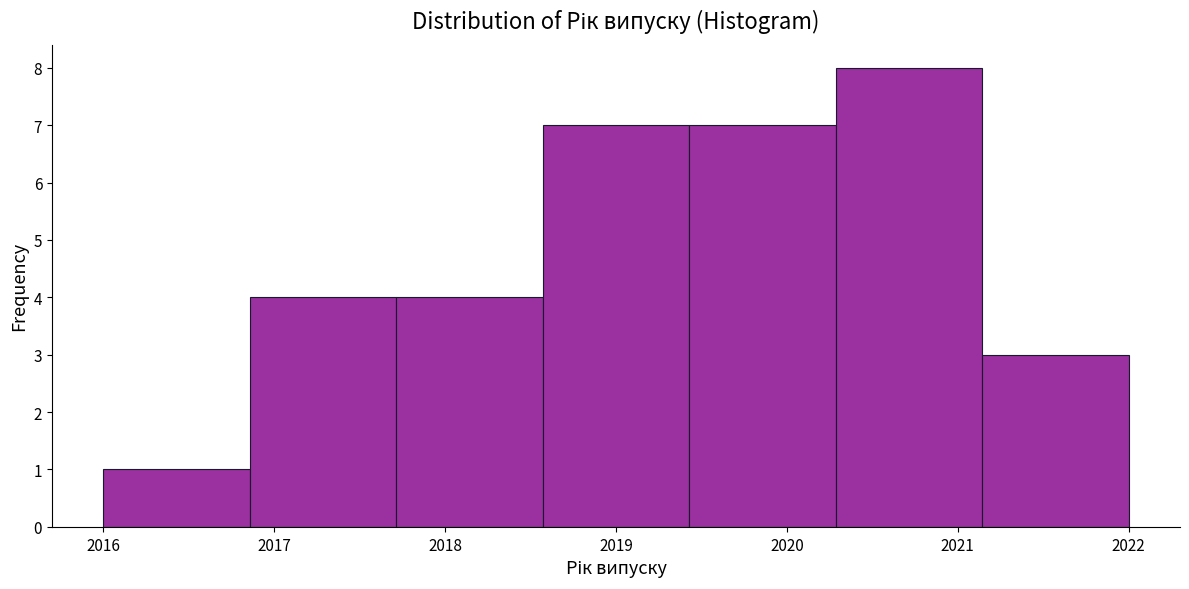

What is the height of the bar covering 2020.3 to 2021.1 on the x-axis? Neither the bar edges nor the heights are printed on the chart, so give them approximately, as read against the axes.

8